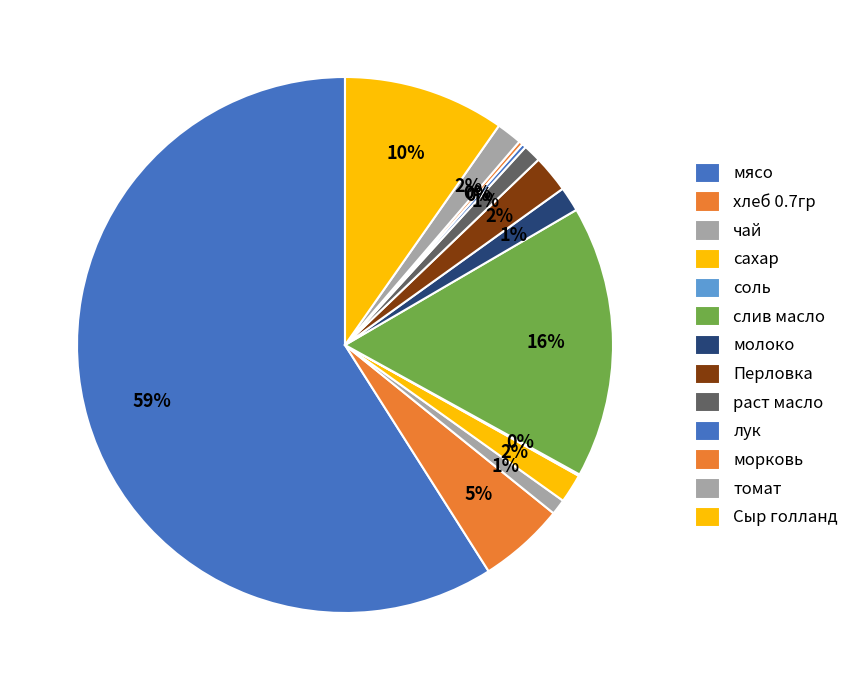

Count the number of slices in the pie.

13